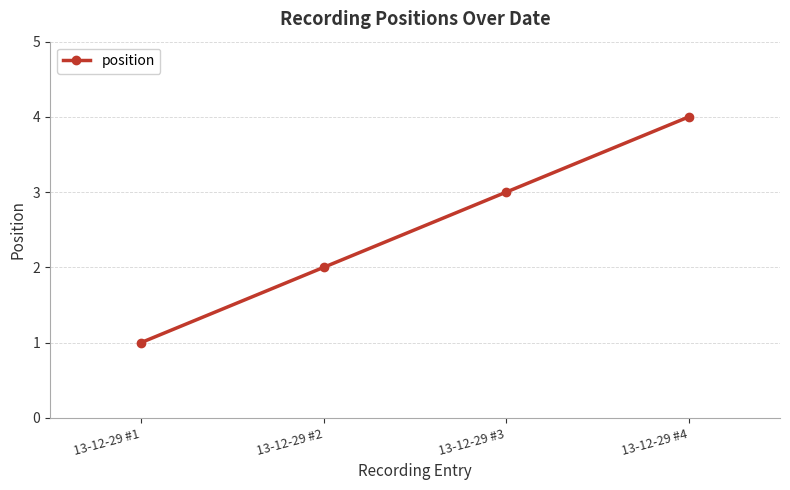

Reading right to left, extract all data points from this chart.

4	3	2	1